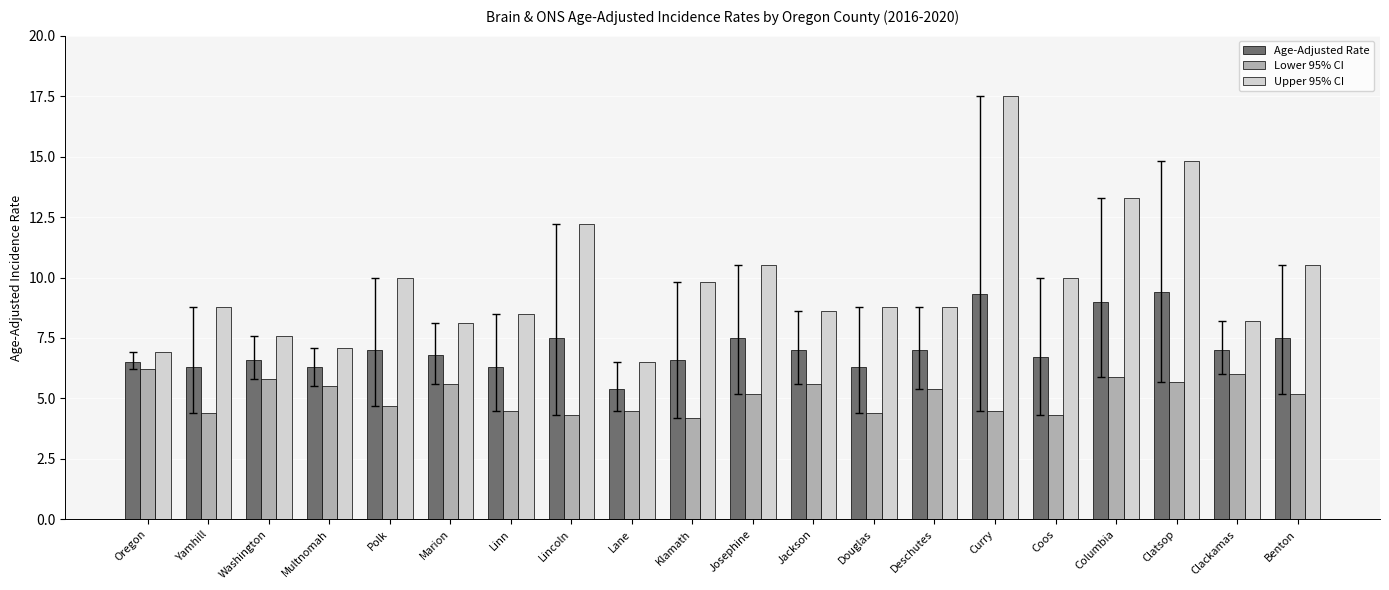

What is the greatest value displayed?

17.5